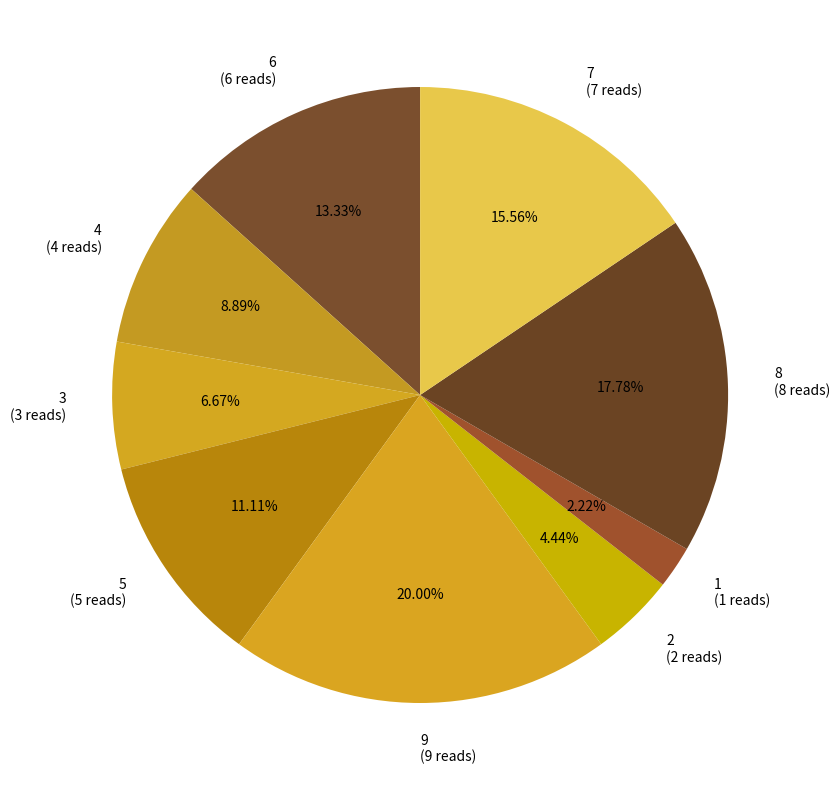

To the nearest percent, what percentage of the pie is 4?

9%